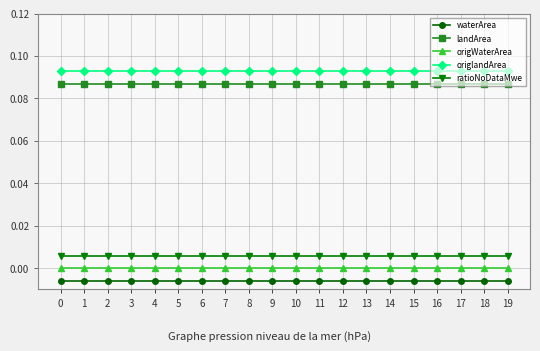

Is the value of origWaterArea at 2 greater than the value of ratioNoDataMwe at 0?

No